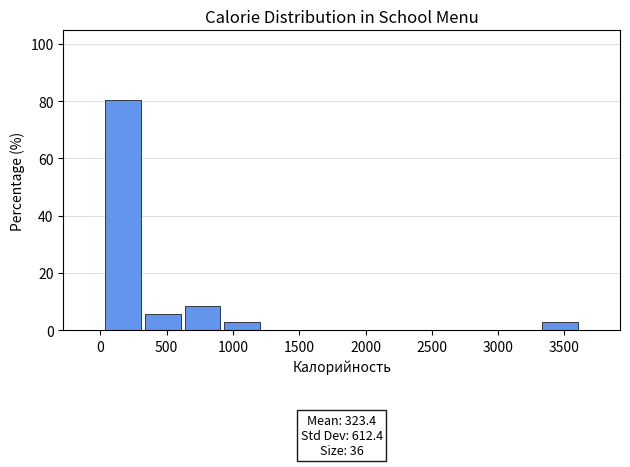

Over which range of the x-axis is the bar tallest?

0 to 300